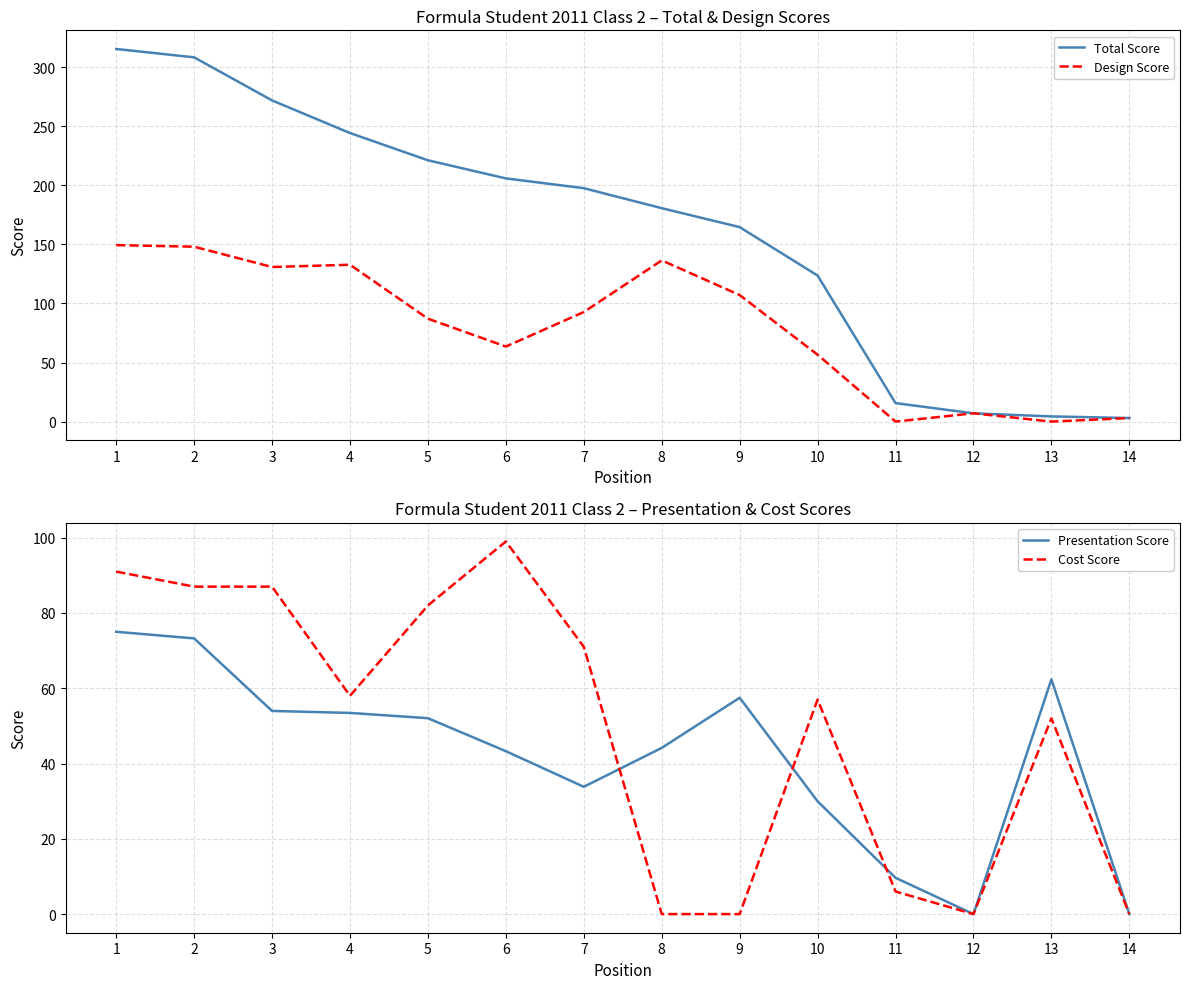

Reading right to left, extract all data points from this chart.

Total Score: 14=3.0	13=4.4	12=7.0	11=15.6	10=123.6	9=164.6	8=180.6	7=197.5	6=205.8	5=221.1	4=244.2	3=271.8	2=308.2	1=315.3
Design Score: 14=3.0	13=0.0	12=7.0	11=0.0	10=56.6	9=107.1	8=136.4	7=92.7	6=63.5	5=87.1	4=132.7	3=130.8	2=148.0	1=149.3
Presentation Score: 14=0.0	13=62.4	12=0.0	11=9.6	10=30.0	9=57.5	8=44.2	7=33.8	6=43.3	5=52.0	4=53.4	3=54.0	2=73.2	1=75.0
Cost Score: 14=0.0	13=52.0	12=0.0	11=6.0	10=57.0	9=0.0	8=0.0	7=71.0	6=99.0	5=82.0	4=58.0	3=87.0	2=87.0	1=91.0